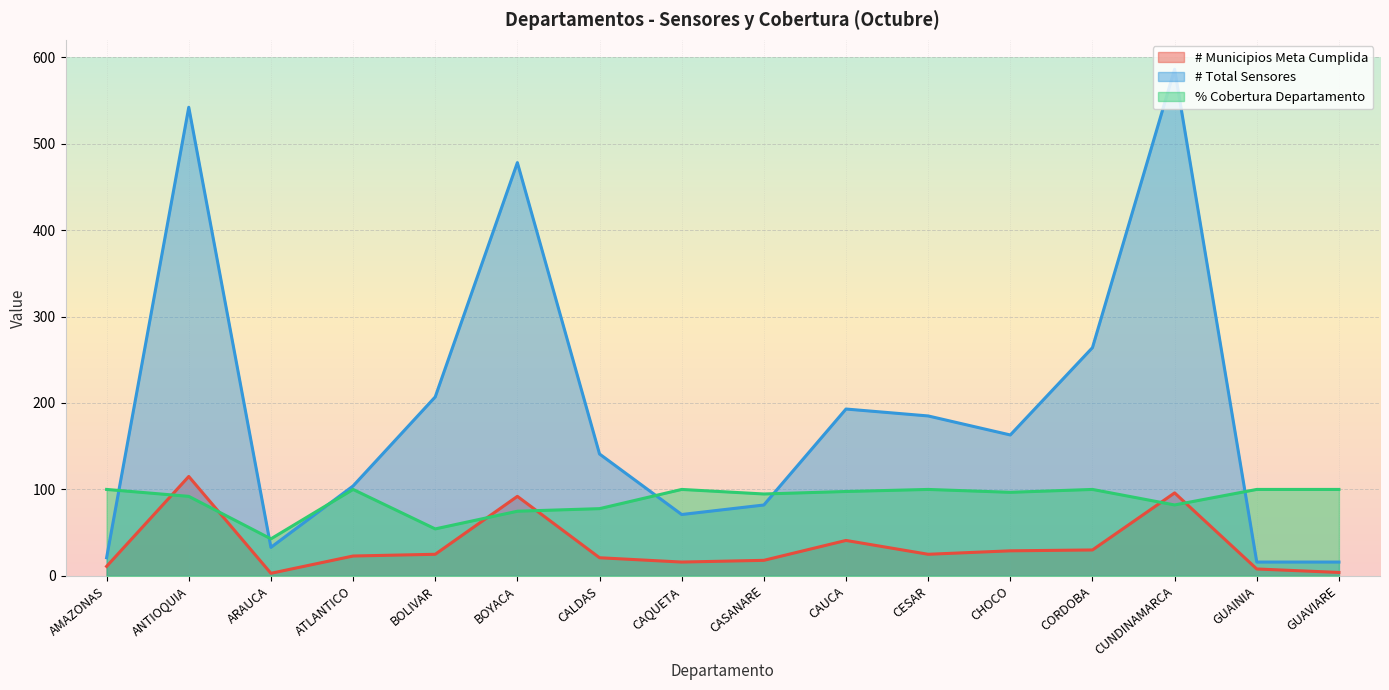

The value of # Municipios Meta Cumplida at GUAINIA is 8.0. True or false?

True